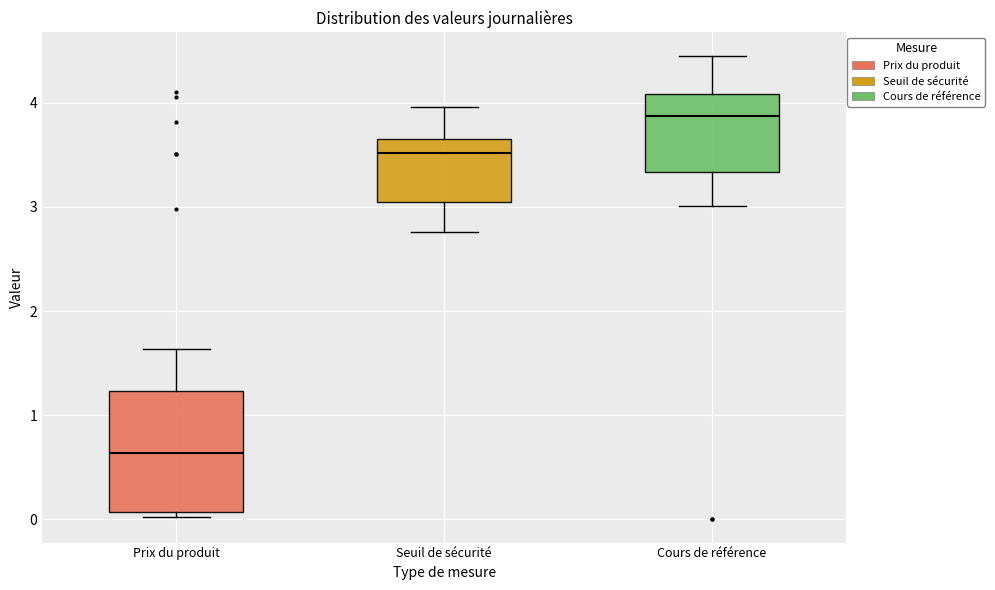

Where does the upper whisker of the box for Prix du produit end on the y-axis? The values are not printed on the chart, so give them approximately, as read against the axis.

1.6